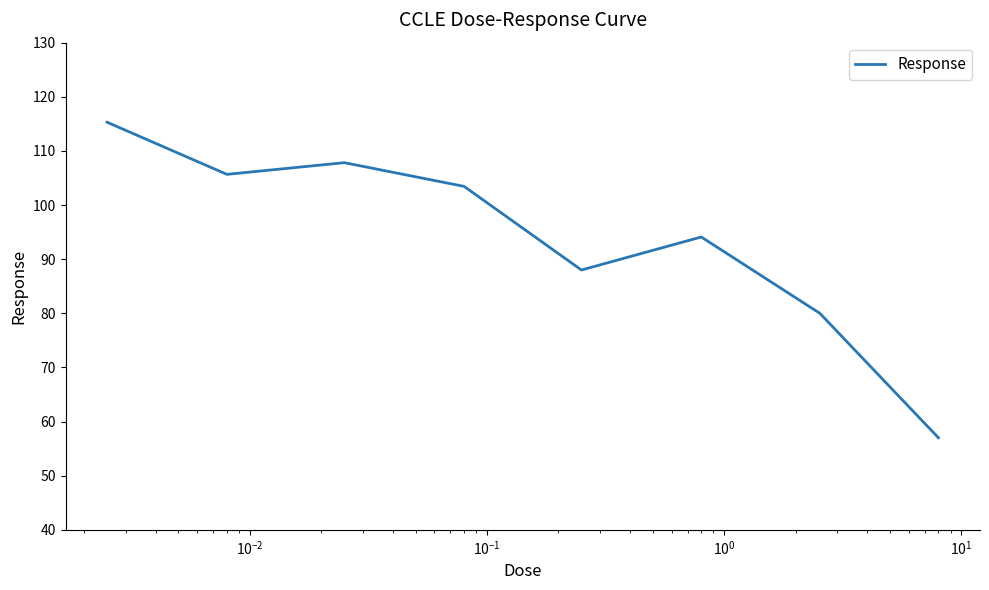

What is the sum of all values?

751.4